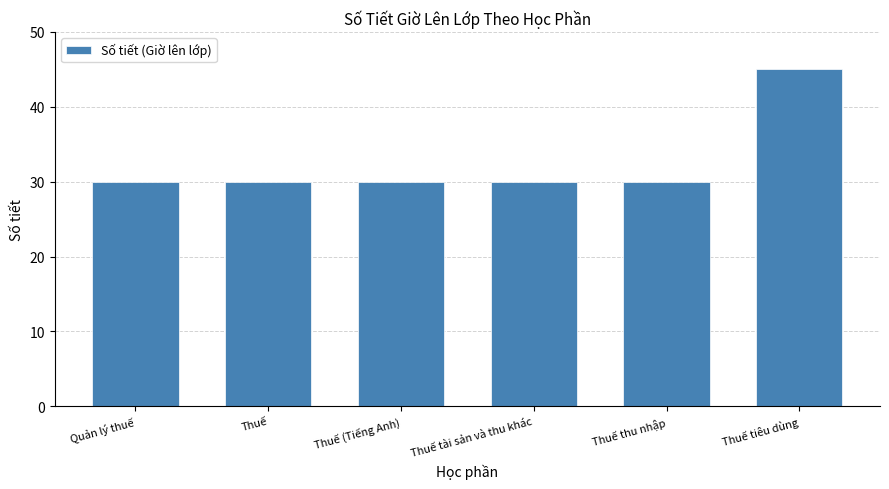

Approximately how many times larger is the value at Thuế (Tiếng Anh) compared to Thuế?

1.0